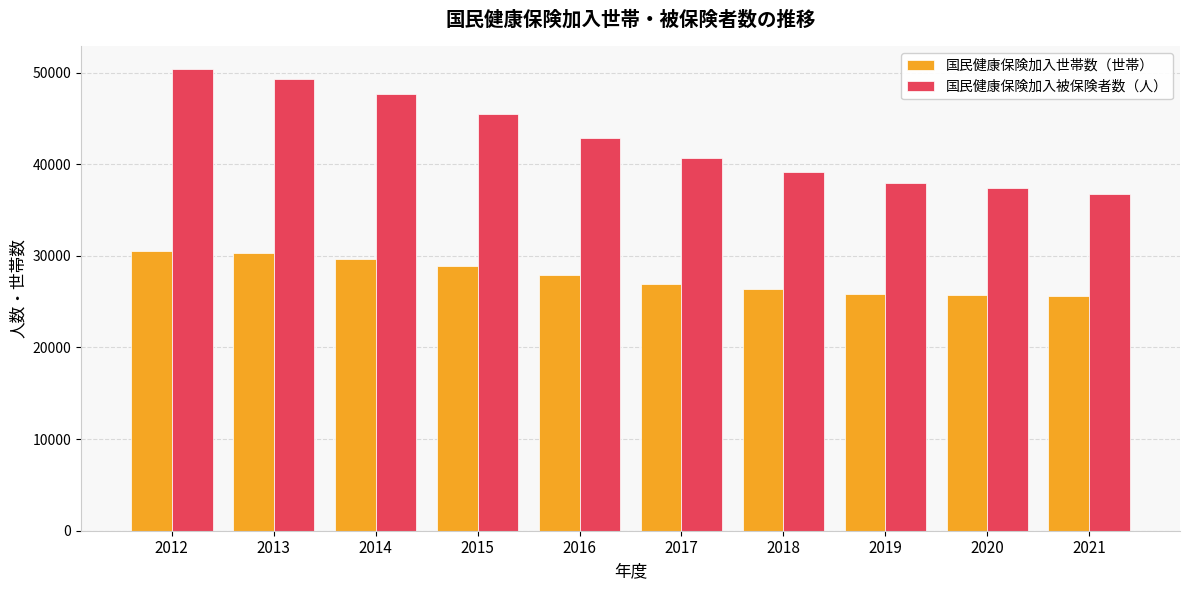

What is the highest value of the 国民健康保険加入被保険者数（人） series?

50343